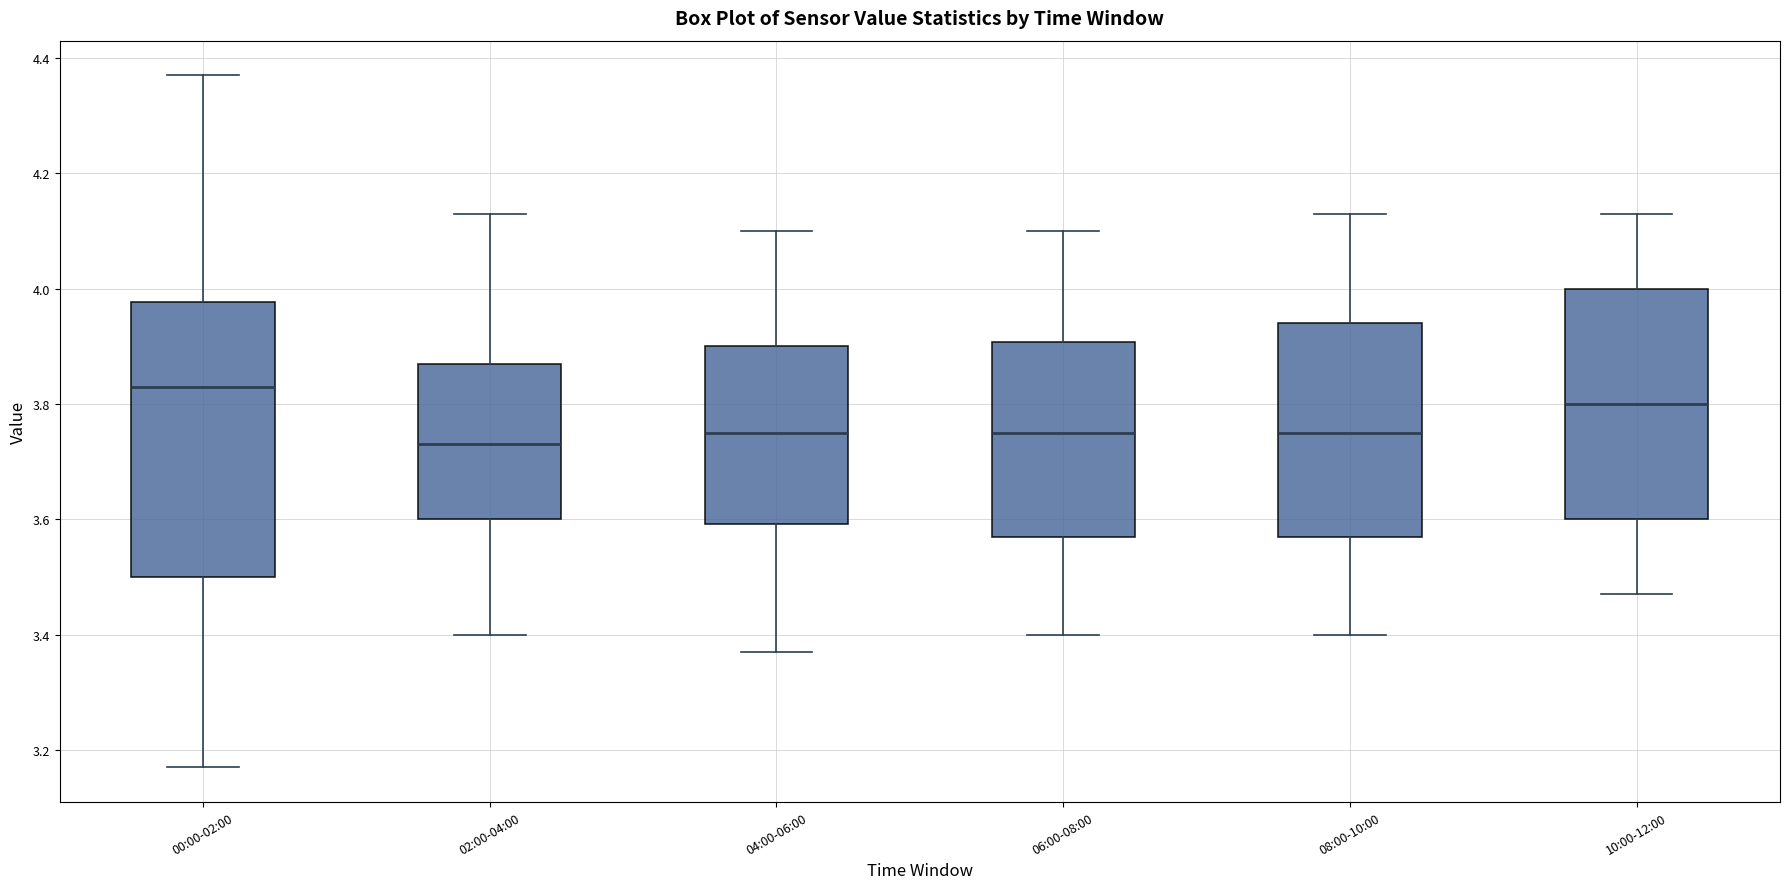

Reading left to right, read every box against the y-axis: the position of its median line, the range the box covers, and the ends of its whiskers. The values are not printed on the chart, so give them approximately, as read against the axis.

00:00-02:00: median 3.84, box 3.50 to 3.98, whiskers 3.18 to 4.38
02:00-04:00: median 3.74, box 3.60 to 3.88, whiskers 3.40 to 4.14
04:00-06:00: median 3.76, box 3.60 to 3.90, whiskers 3.38 to 4.10
06:00-08:00: median 3.76, box 3.58 to 3.90, whiskers 3.40 to 4.10
08:00-10:00: median 3.76, box 3.58 to 3.94, whiskers 3.40 to 4.14
10:00-12:00: median 3.80, box 3.60 to 4.00, whiskers 3.48 to 4.14